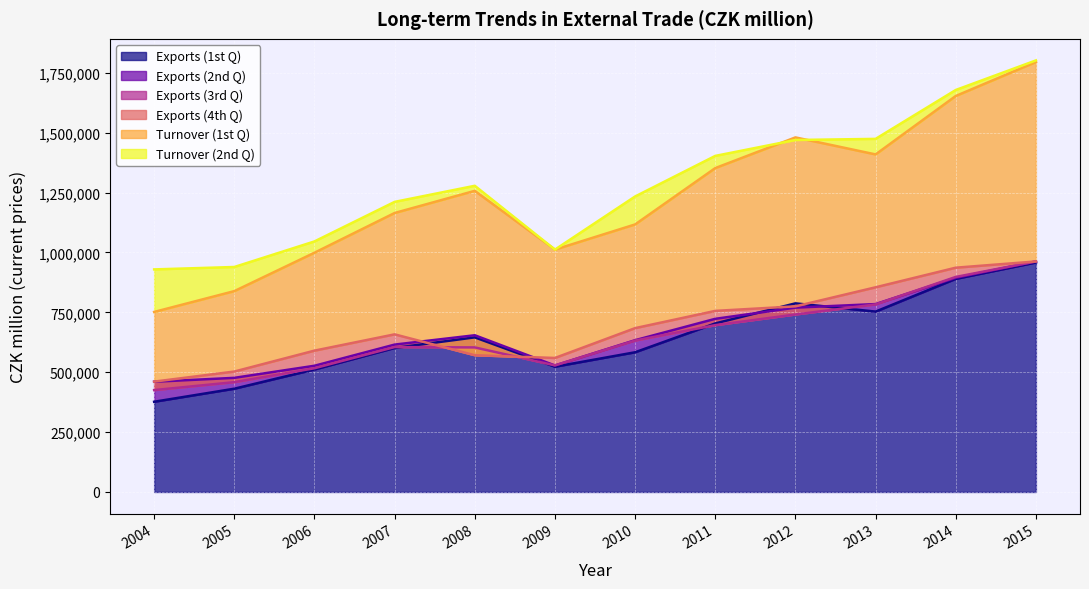

What is the difference between the highest and lowest values at 2009?

488915